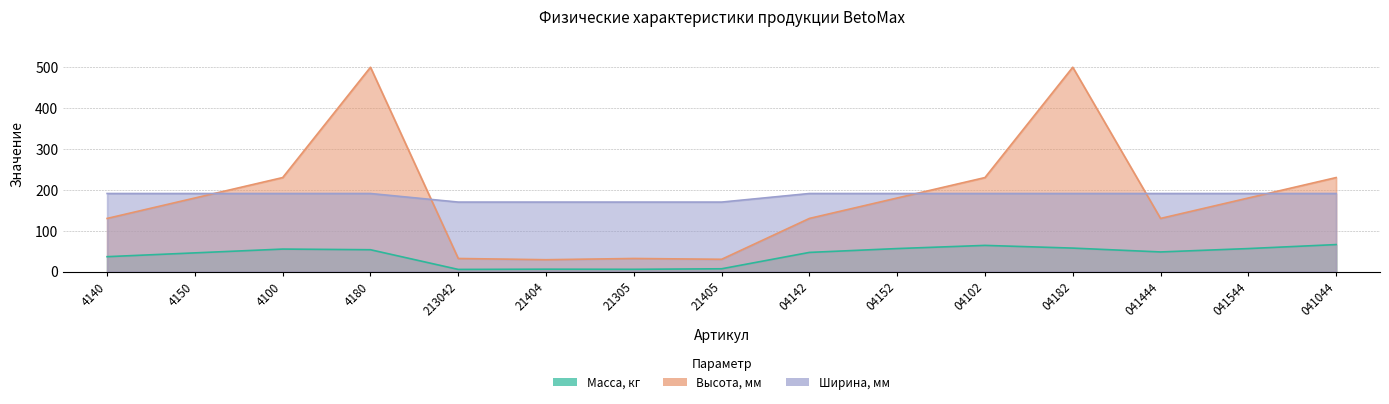

What is the minimum value shown in the chart?

5.2